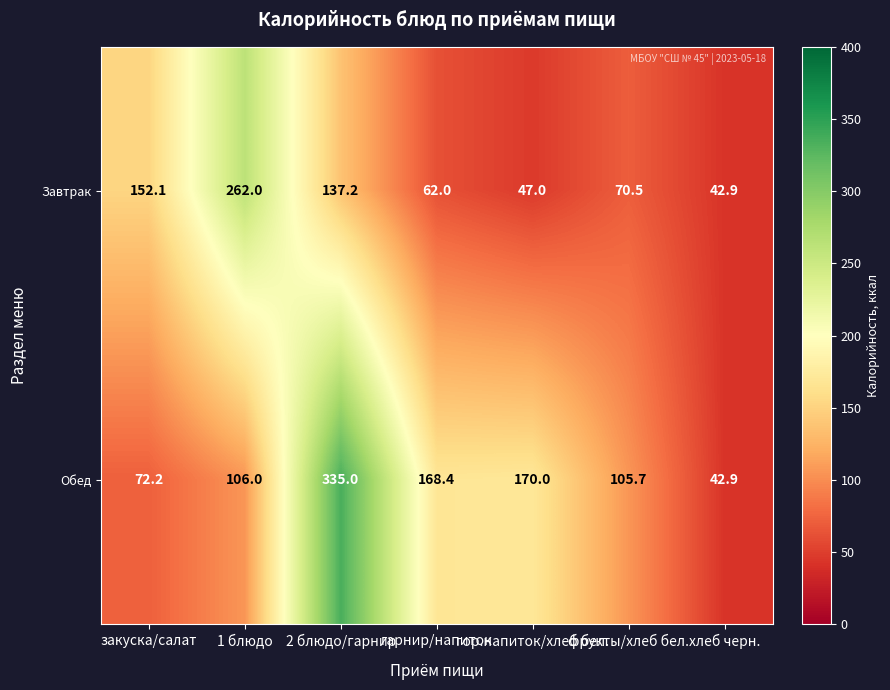

Rank the series by their maximum value, from highest to lowest.

Обед, Завтрак